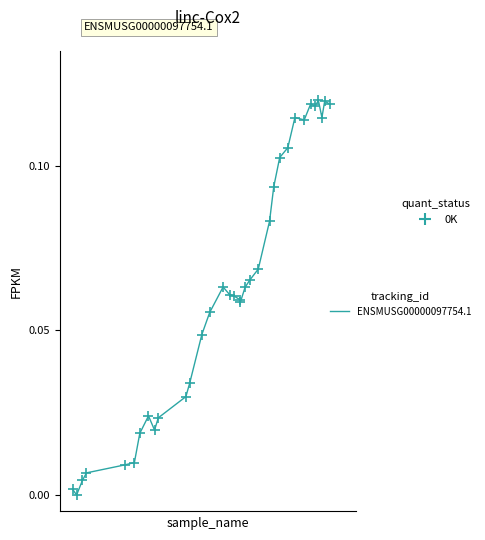

How many lines are shown in the chart?

1